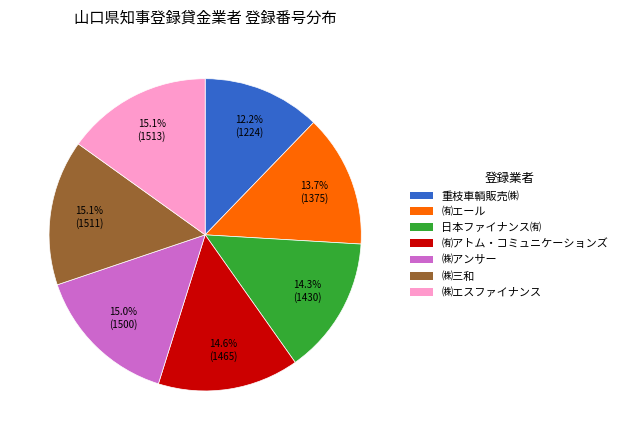

Is there any slice that represents more than half of the pie?

No